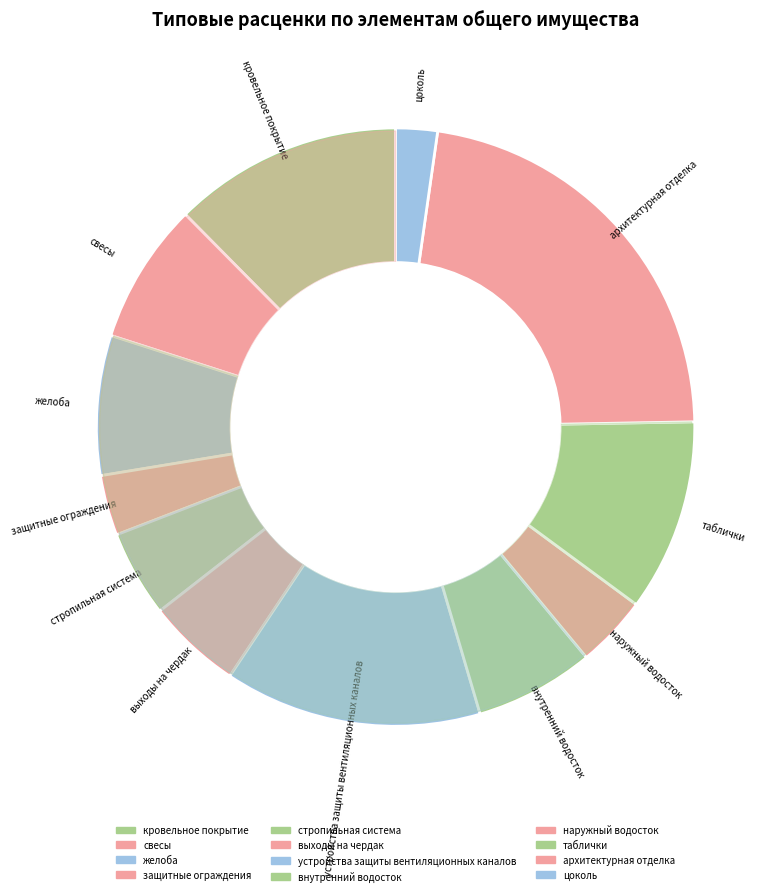

How many slices are in this pie chart?

12